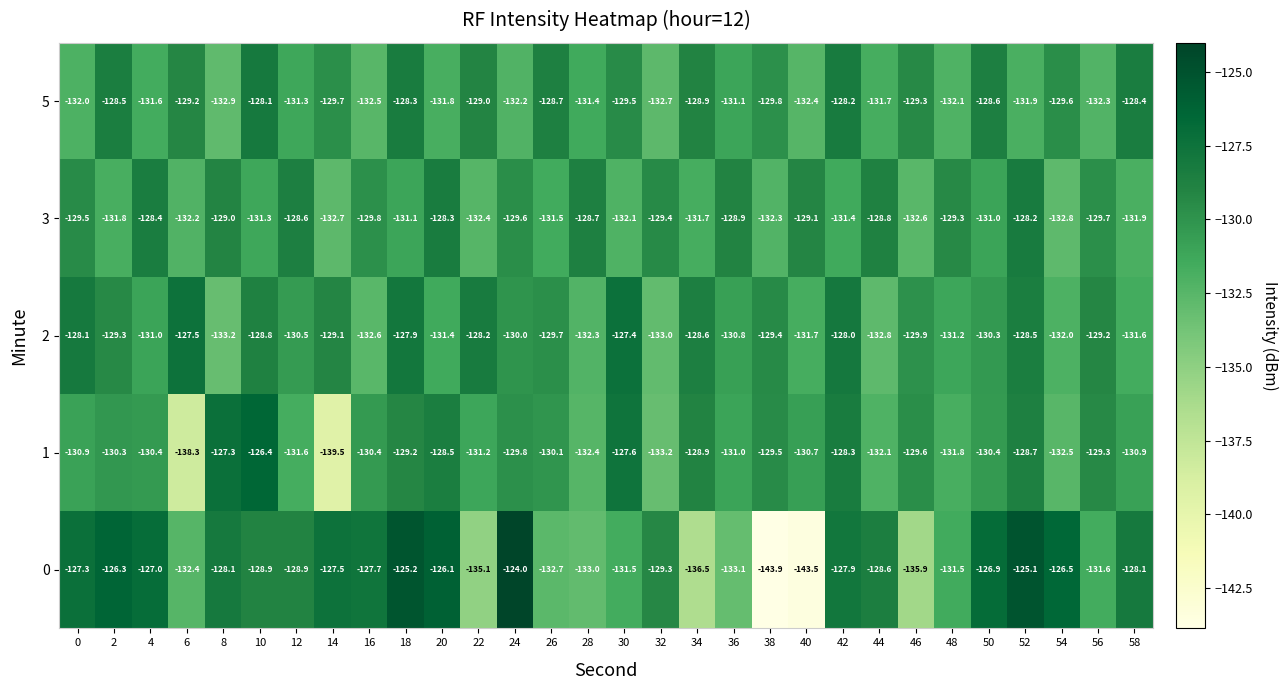

List the labels in order of 3 value, smallest first.

54, 14, 46, 22, 38, 6, 30, 58, 2, 34, 26, 42, 10, 18, 50, 16, 56, 24, 0, 32, 48, 40, 8, 36, 44, 28, 12, 4, 20, 52